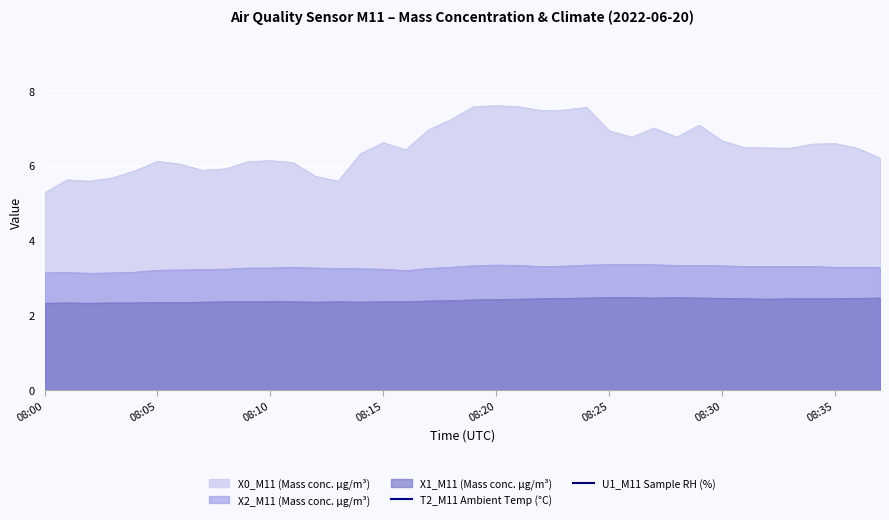

What is the sum of the T2_M11 Ambient Temp (°C) values at 32 and 27?

56.6